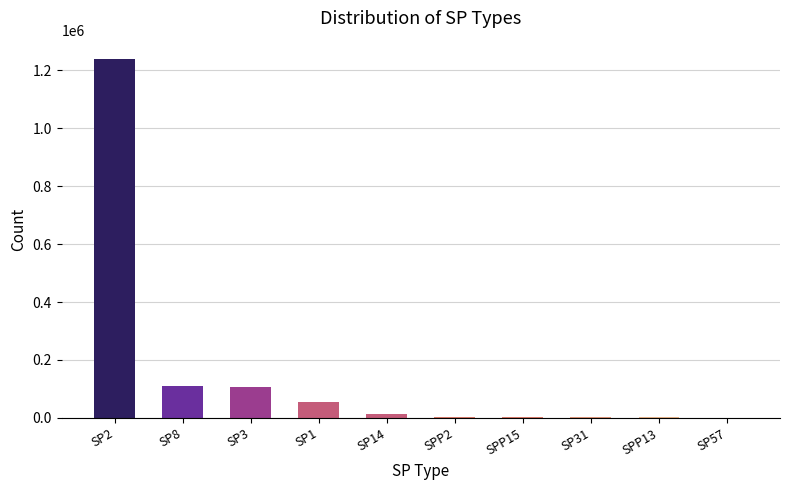

What is the sum of all values?

1538779